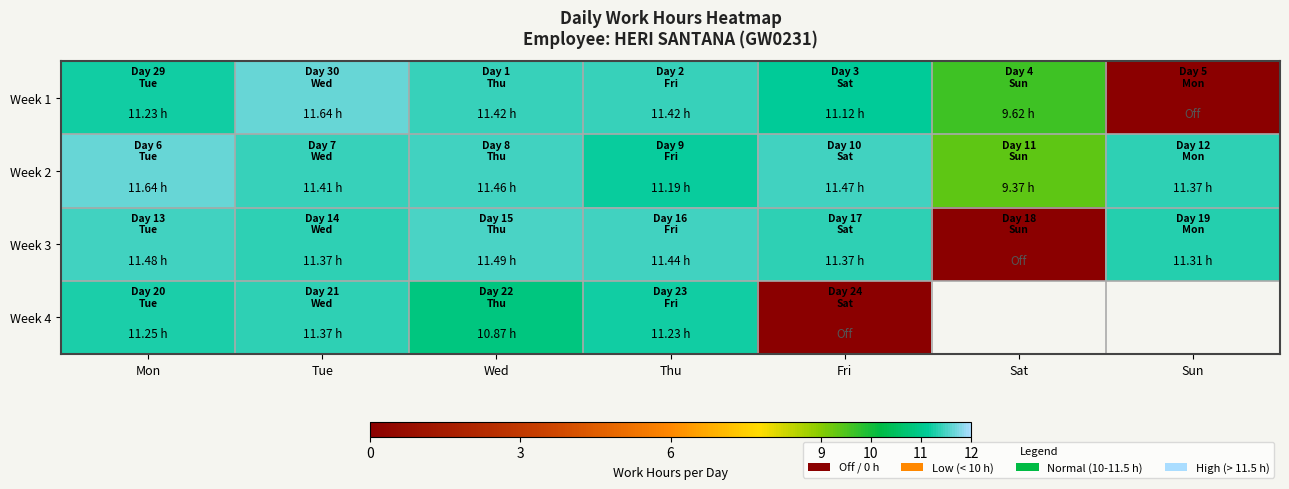

Between Thu and Sat, which is larger?

Thu